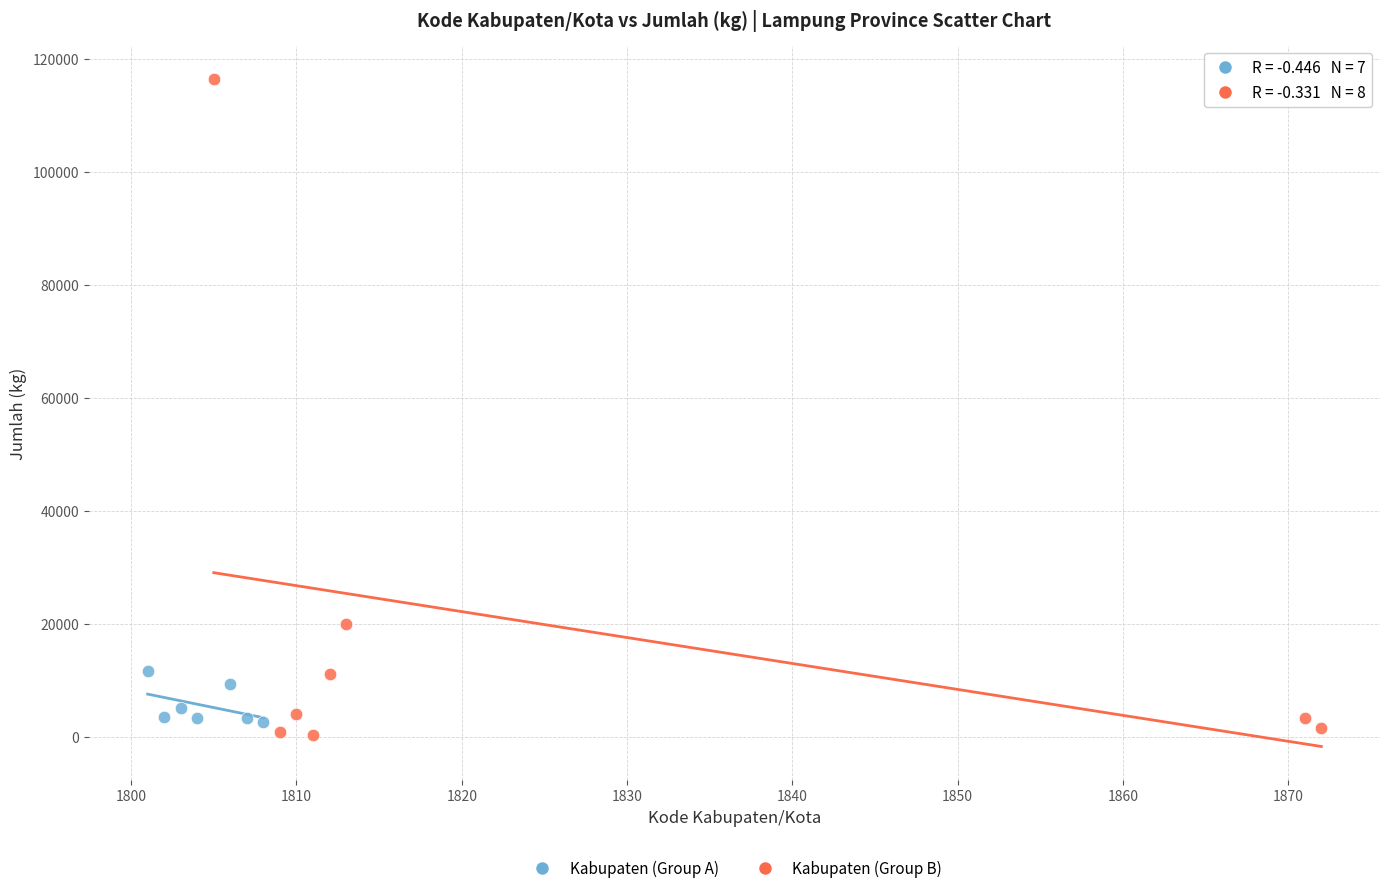

Which series has the largest Y range (max minus min)?

Kabupaten (Group B)